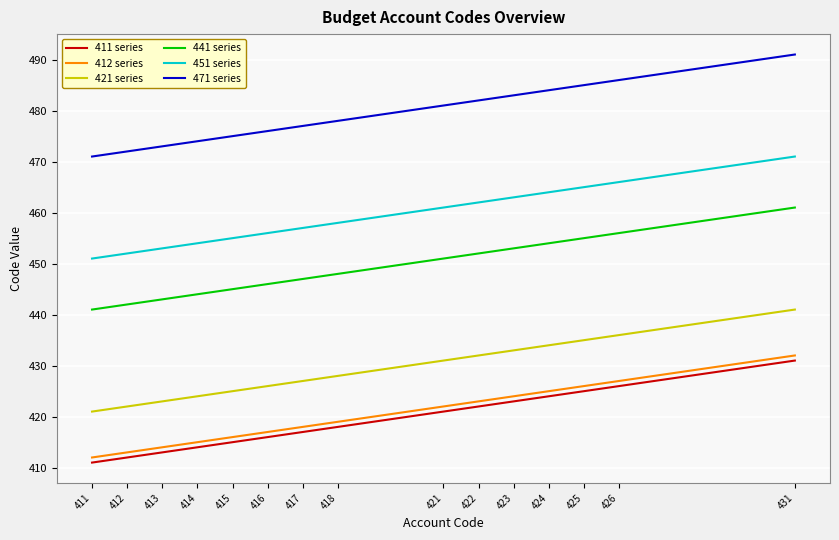

True or false: 411 series and 421 series intersect in this chart.

False